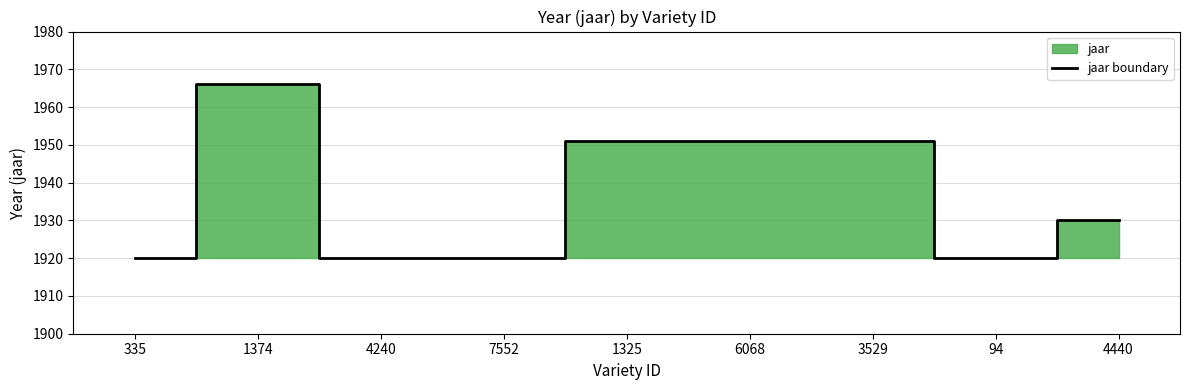

What is the smallest value displayed?

1920